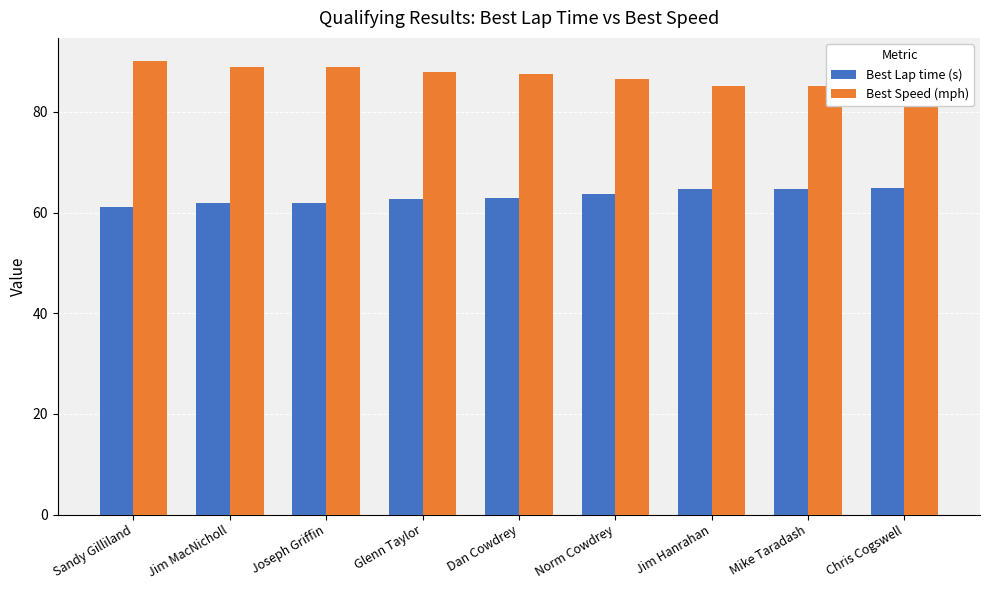

What are all the series names shown in the legend?

Best Lap time (s), Best Speed (mph)